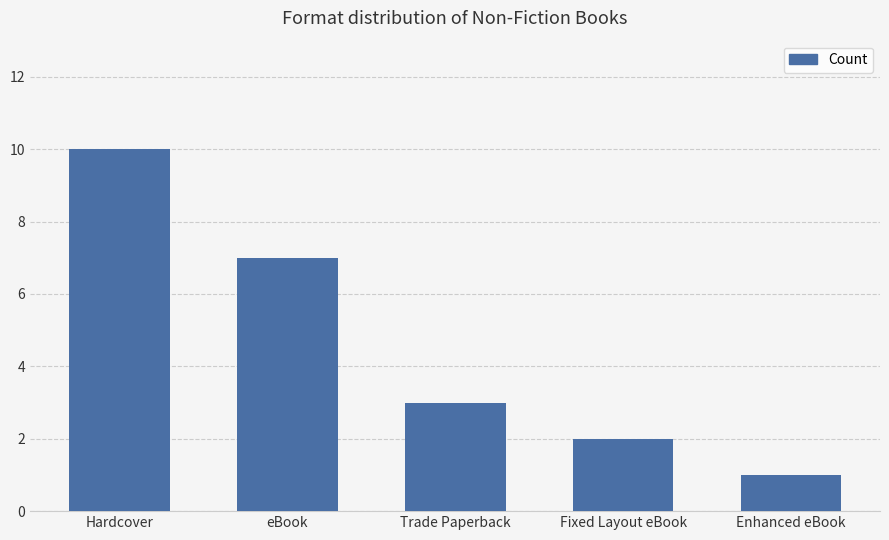

What is the smallest value displayed?

1